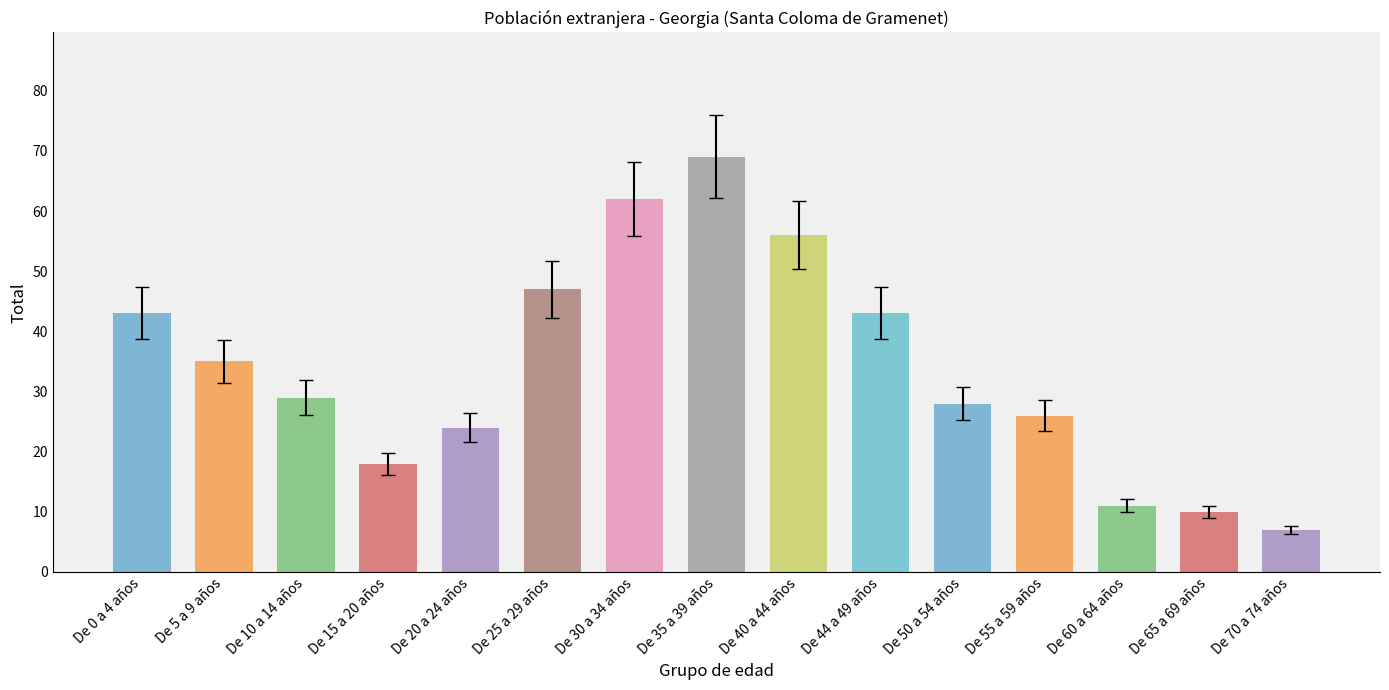

True or false: the data shows 11 at De 60 a 64 años.

True